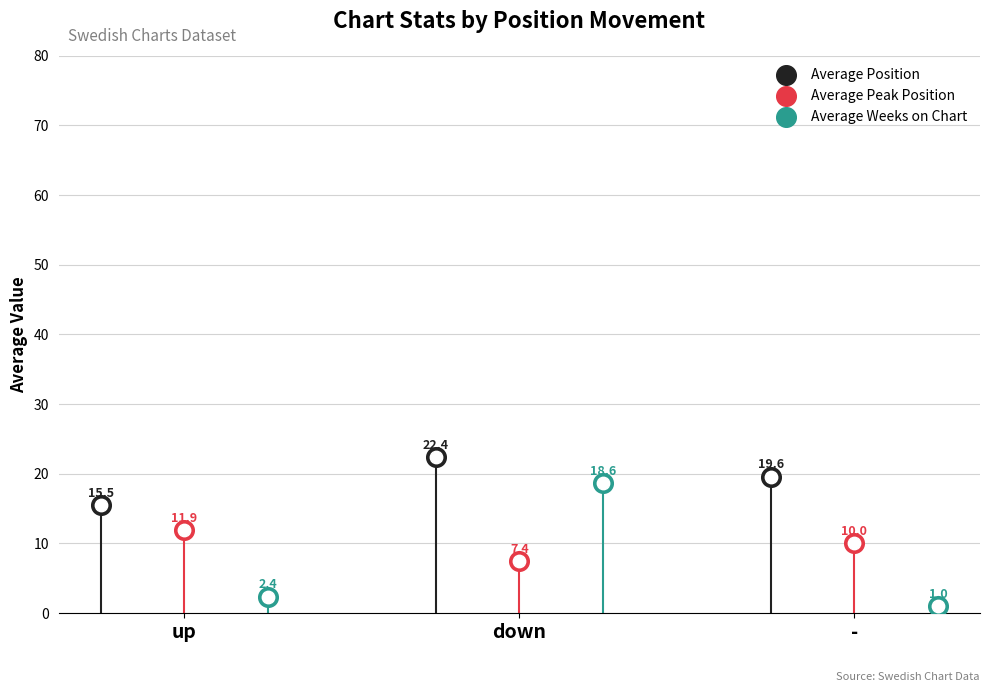

Which series has the largest total across all categories?

Average Position